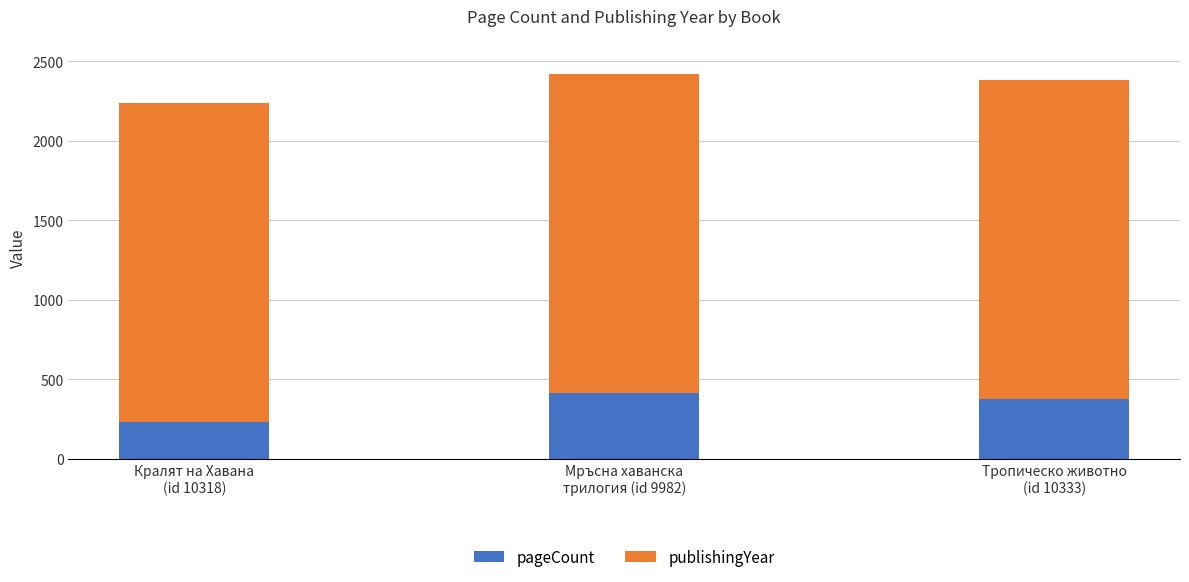

What is the sum of all pageCount values?

1020